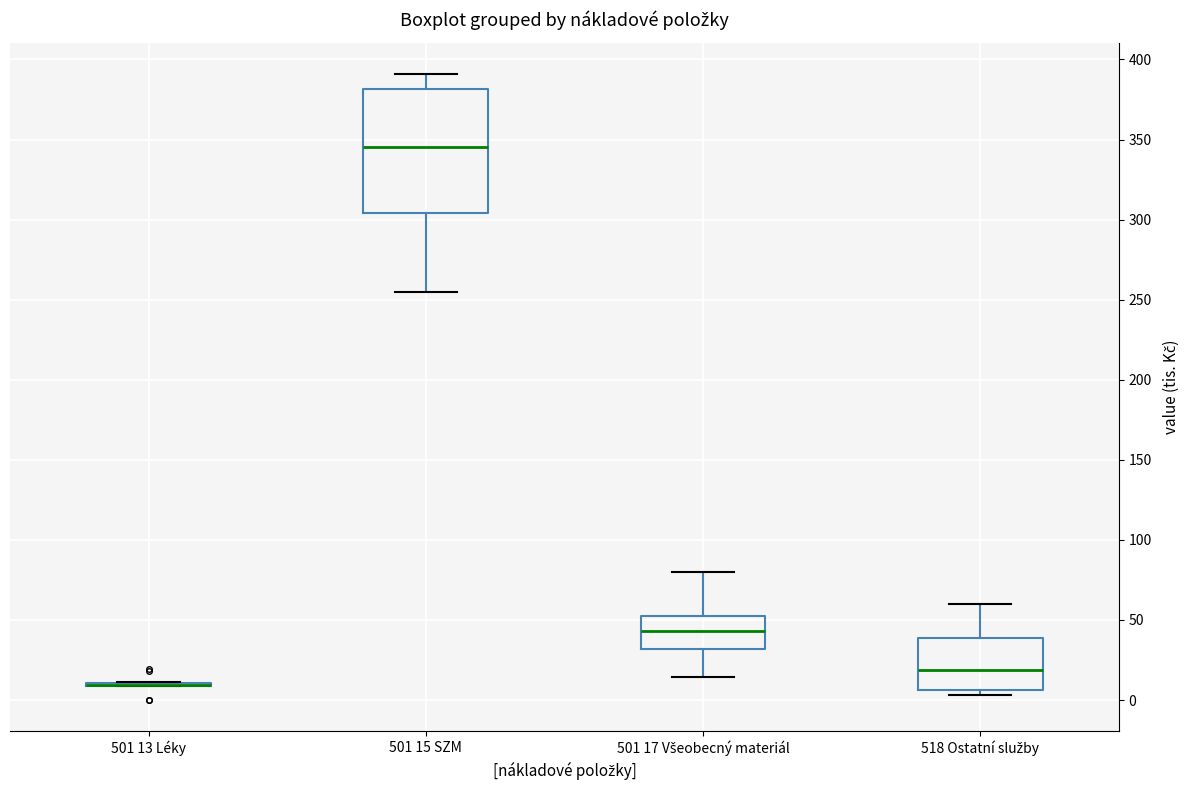

Reading left to right, read every box against the y-axis: the position of its median line, the range the box covers, and the ends of its whiskers. The values are not printed on the chart, so give them approximately, as read against the axis.

501 13 Léky: box collapsed to a line at 10, whiskers 10 to 10
501 15 SZM: median 345, box 305 to 380, whiskers 255 to 390
501 17 Všeobecný materiál: median 45, box 30 to 55, whiskers 15 to 80
518 Ostatní služby: median 20, box 5 to 40, whiskers 5 (just below the box's lower edge) to 60